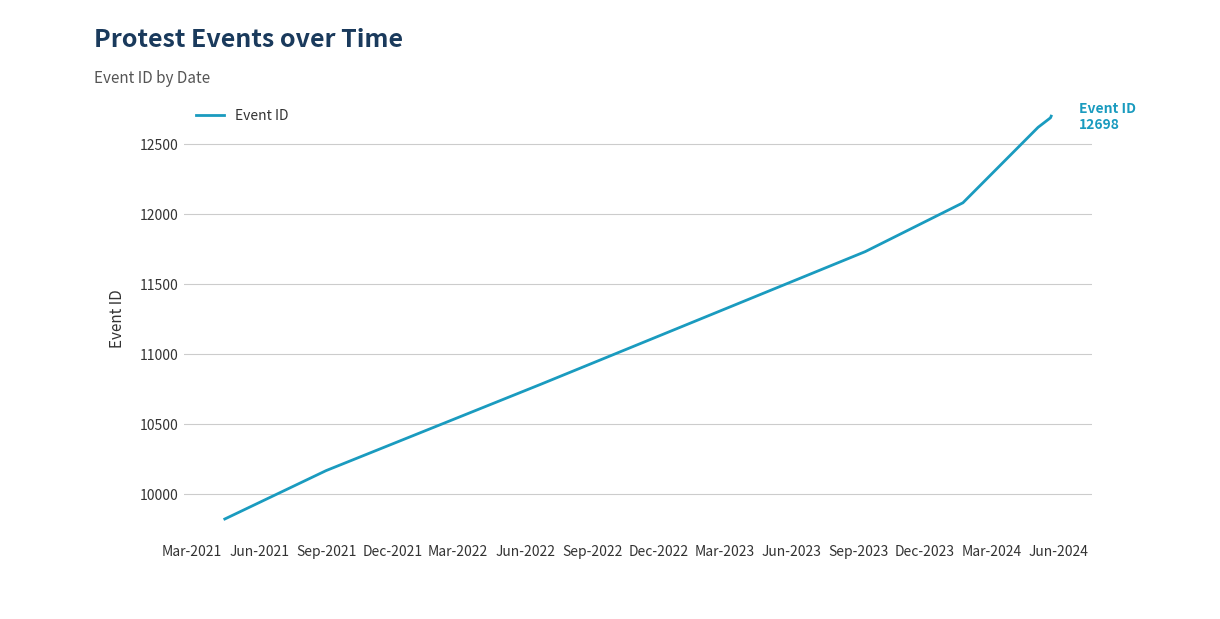

What is the sum of all values?

92579